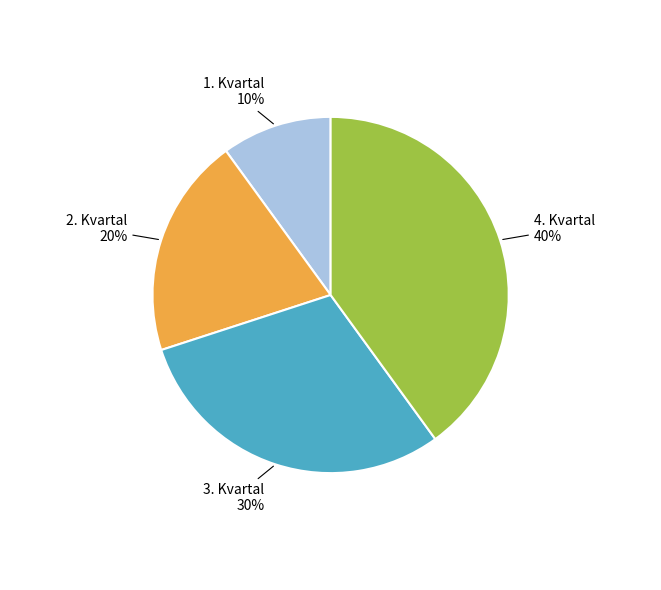

To the nearest percent, what is the average slice percentage?

25%